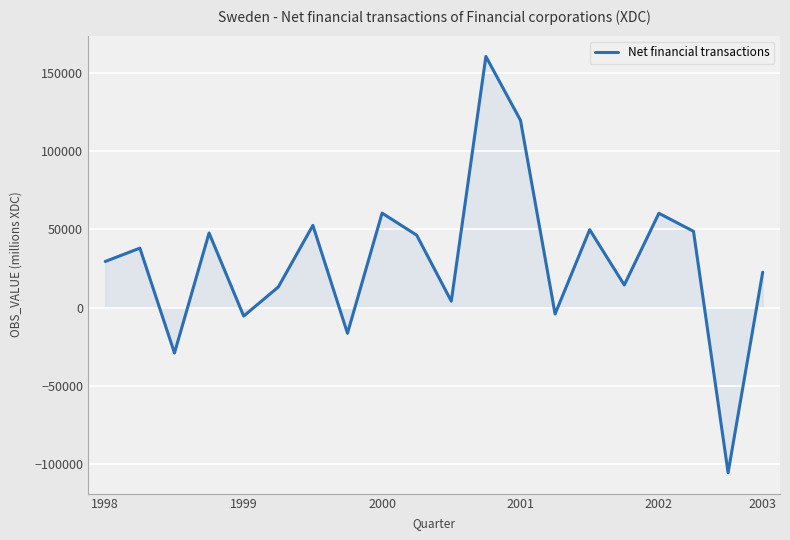

What is the difference between the maximum and minimum values?

265814